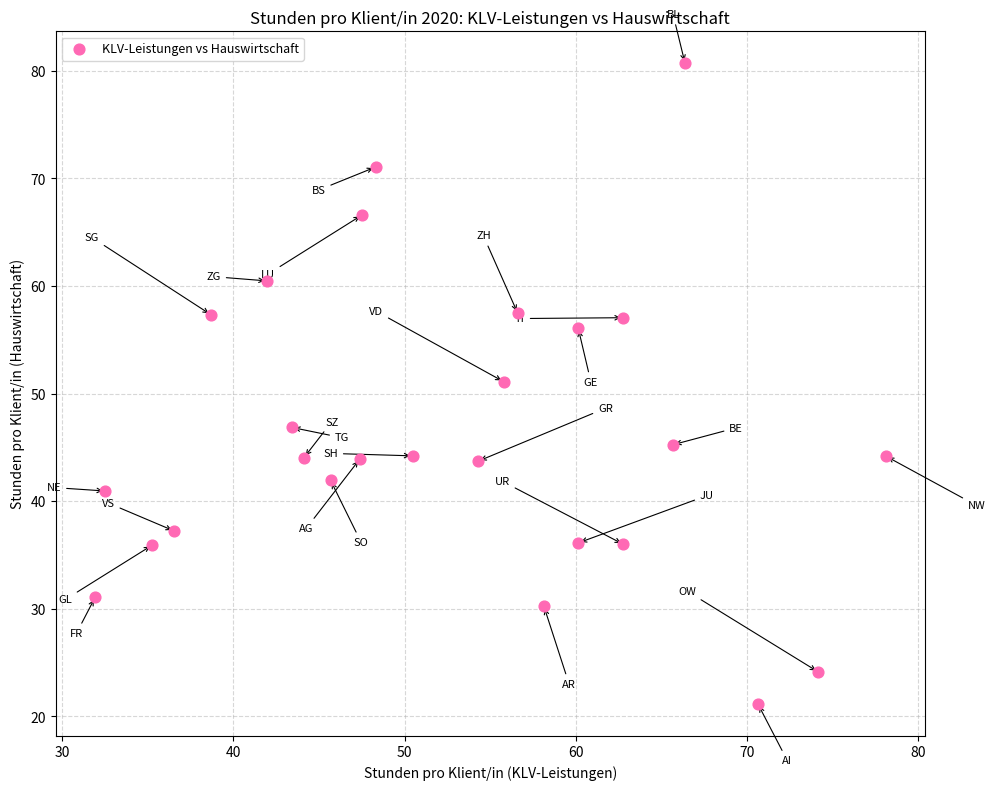

What Y value in the scatter plot is closest to 50?

51.1